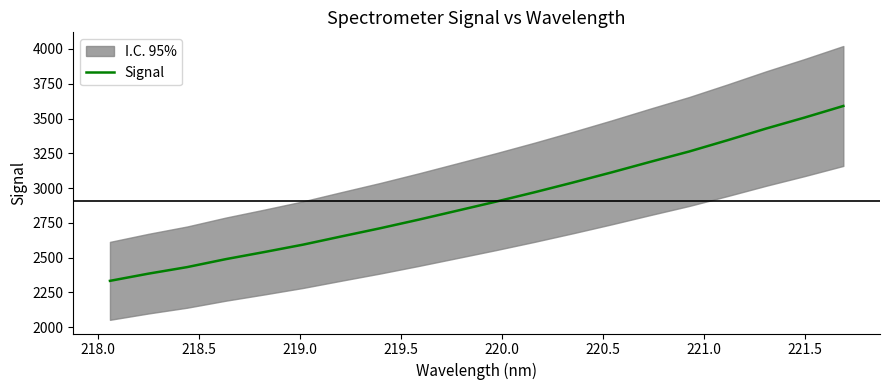

What is the sum of all values?

58097.2